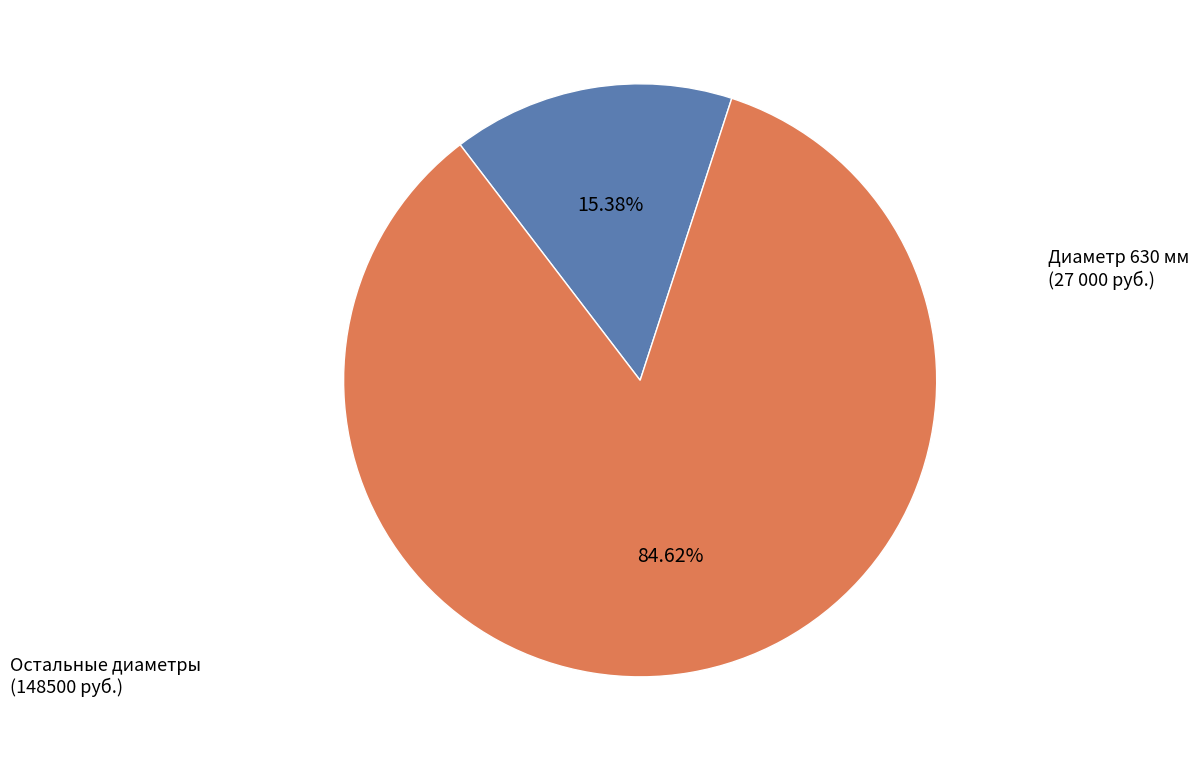

Does any single category account for the majority?

Yes